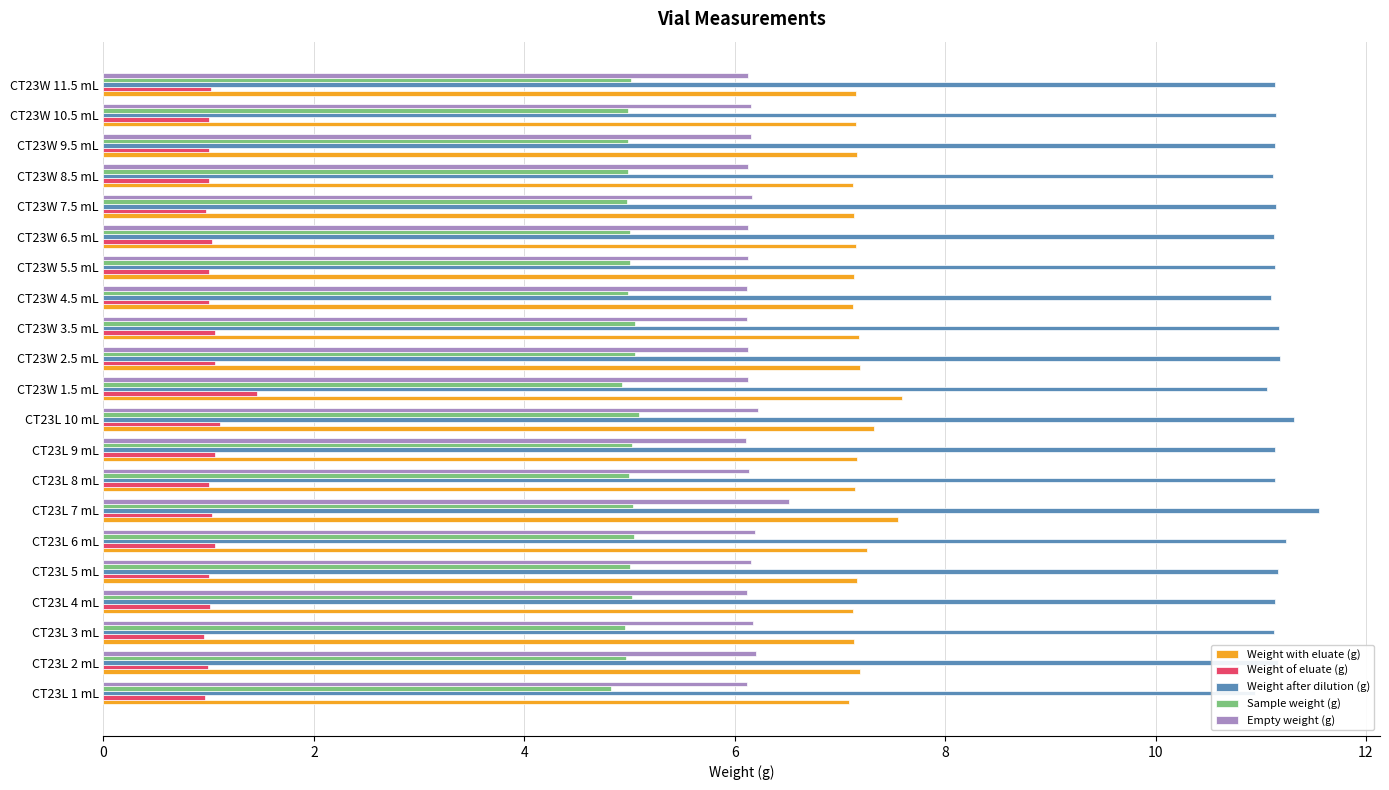

What is the value of the Weight with eluate (g) bar at the 7th from the left?

7.6